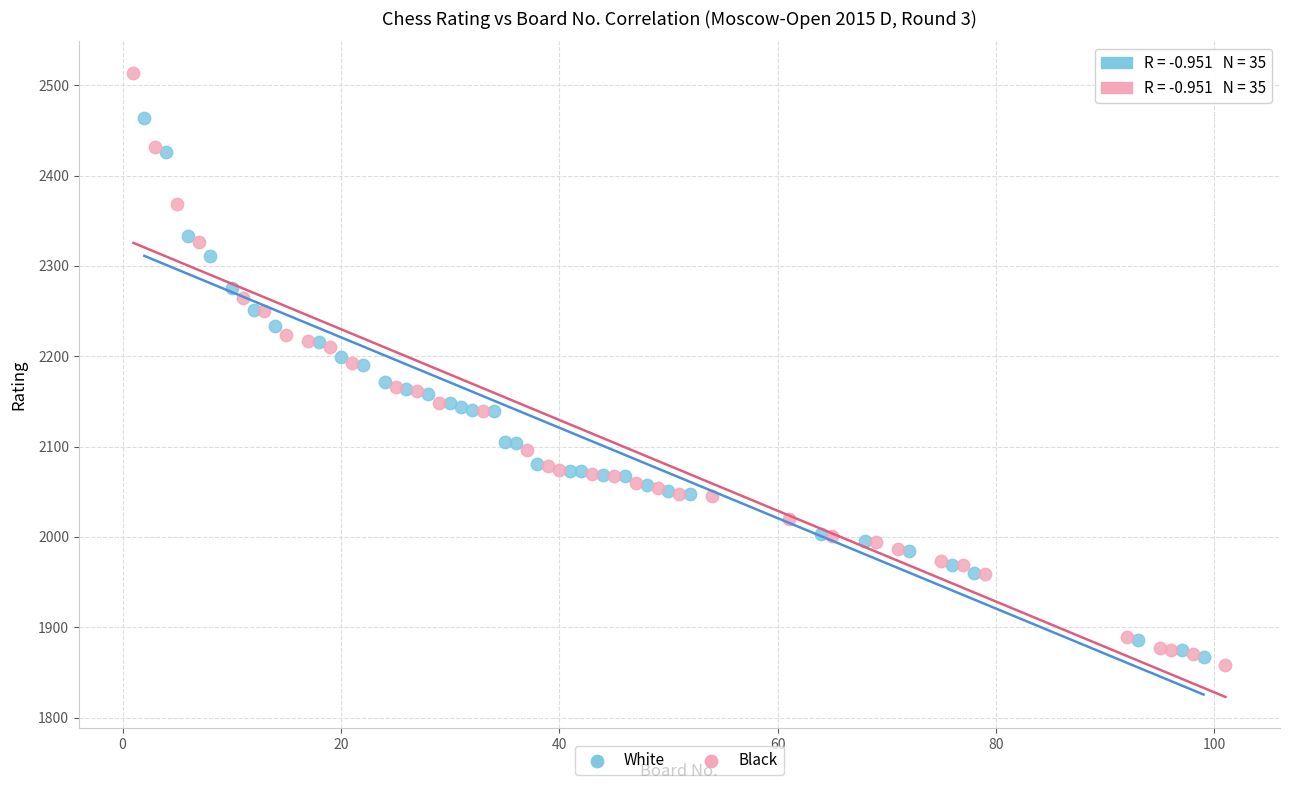

Which series has the largest Y range (max minus min)?

Black